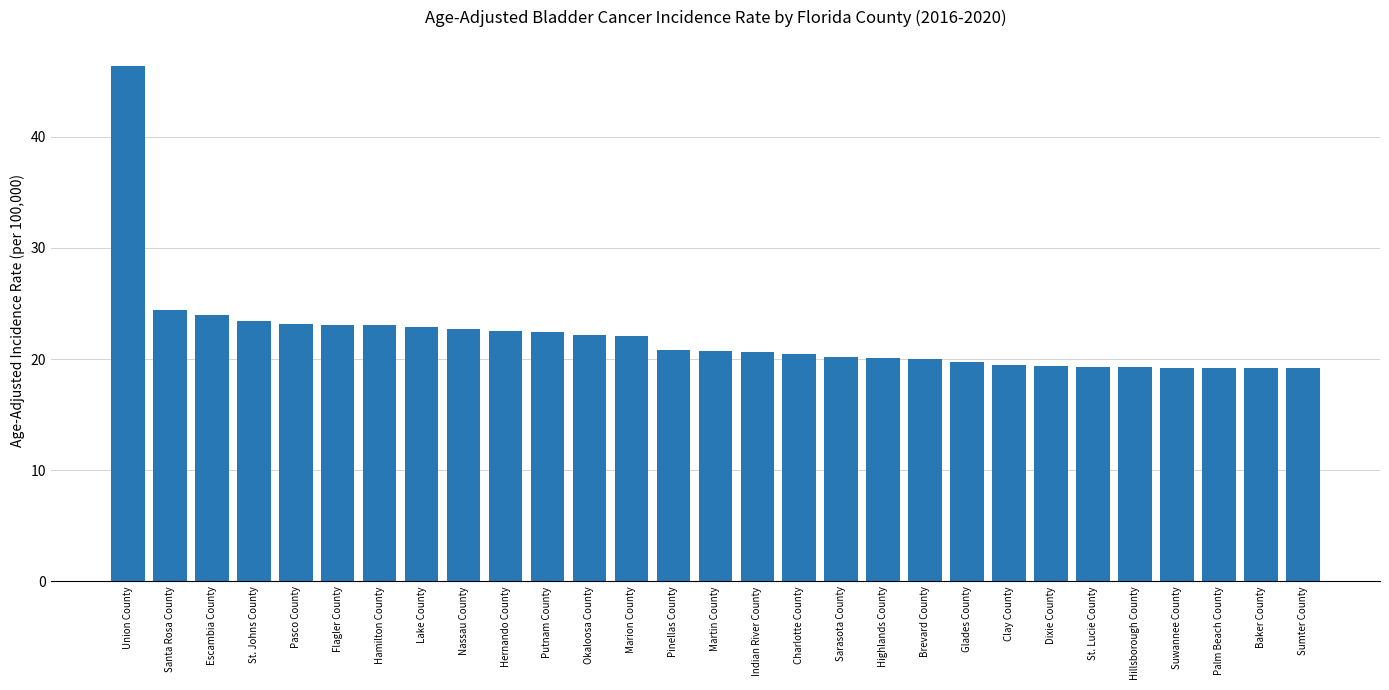

What is the average value?

22.0